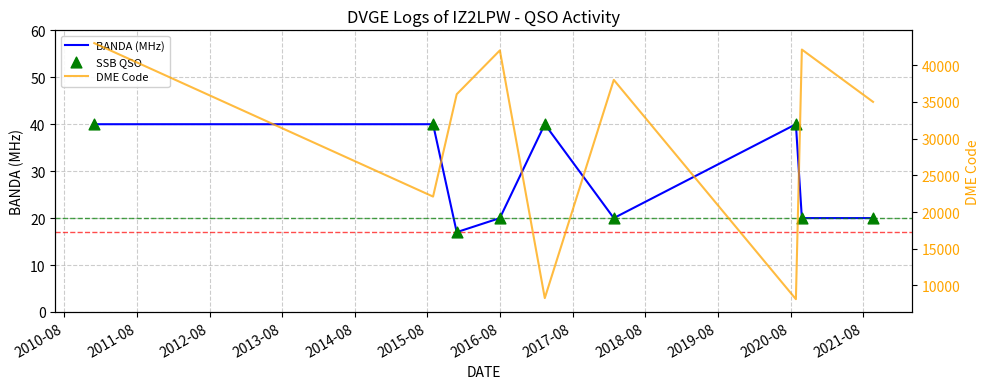

At which category is the sum across all series the highest?

2010-08